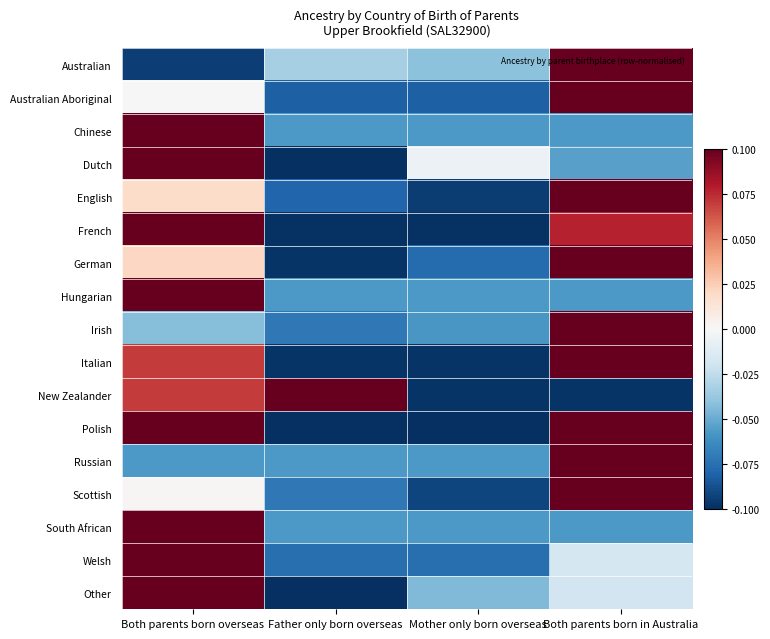

Reading left to right, extract all data points from this chart.

Australian: Both parents born overseas=-0.1	Father only born overseas=-0.0	Mother only born overseas=-0.0	Both parents born in Australia=0.1
Australian Aboriginal: Both parents born overseas=0.0	Father only born overseas=-0.1	Mother only born overseas=-0.1	Both parents born in Australia=0.1
Chinese: Both parents born overseas=0.1	Father only born overseas=-0.1	Mother only born overseas=-0.1	Both parents born in Australia=-0.1
Dutch: Both parents born overseas=0.1	Father only born overseas=-0.1	Mother only born overseas=-0.0	Both parents born in Australia=-0.1
English: Both parents born overseas=0.0	Father only born overseas=-0.1	Mother only born overseas=-0.1	Both parents born in Australia=0.1
French: Both parents born overseas=0.1	Father only born overseas=-0.1	Mother only born overseas=-0.1	Both parents born in Australia=0.1
German: Both parents born overseas=0.0	Father only born overseas=-0.1	Mother only born overseas=-0.1	Both parents born in Australia=0.1
Hungarian: Both parents born overseas=0.1	Father only born overseas=-0.1	Mother only born overseas=-0.1	Both parents born in Australia=-0.1
Irish: Both parents born overseas=-0.0	Father only born overseas=-0.1	Mother only born overseas=-0.1	Both parents born in Australia=0.1
Italian: Both parents born overseas=0.1	Father only born overseas=-0.1	Mother only born overseas=-0.1	Both parents born in Australia=0.1
New Zealander: Both parents born overseas=0.1	Father only born overseas=0.1	Mother only born overseas=-0.1	Both parents born in Australia=-0.1
Polish: Both parents born overseas=0.1	Father only born overseas=-0.1	Mother only born overseas=-0.1	Both parents born in Australia=0.1
Russian: Both parents born overseas=-0.1	Father only born overseas=-0.1	Mother only born overseas=-0.1	Both parents born in Australia=0.1
Scottish: Both parents born overseas=0.0	Father only born overseas=-0.1	Mother only born overseas=-0.1	Both parents born in Australia=0.1
South African: Both parents born overseas=0.1	Father only born overseas=-0.1	Mother only born overseas=-0.1	Both parents born in Australia=-0.1
Welsh: Both parents born overseas=0.1	Father only born overseas=-0.1	Mother only born overseas=-0.1	Both parents born in Australia=-0.0
Other: Both parents born overseas=0.1	Father only born overseas=-0.1	Mother only born overseas=-0.0	Both parents born in Australia=-0.0